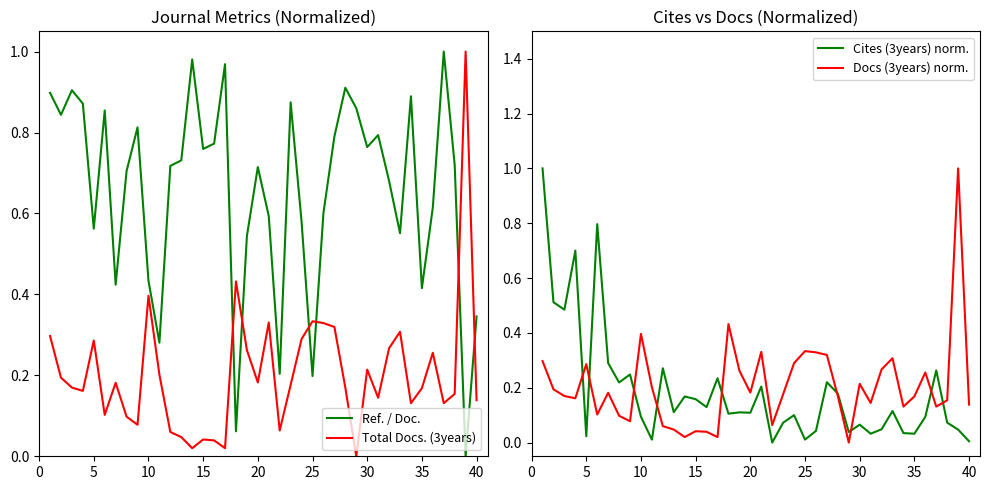

What is the highest value of the Cites (3years) norm. series?

1.0